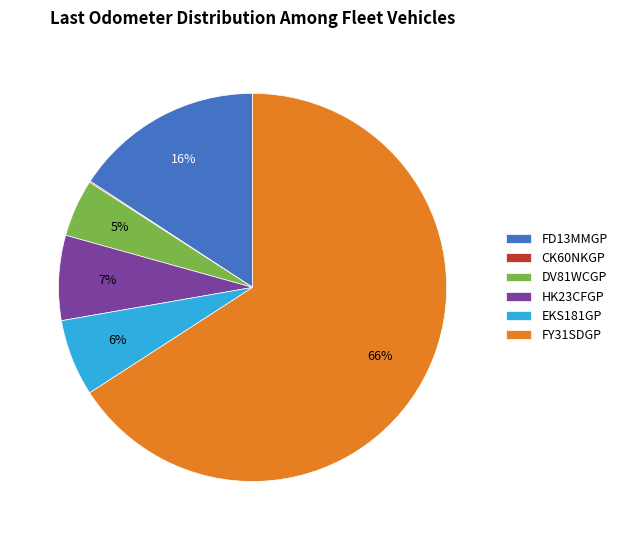

To the nearest percent, what is the difference between the HK23CFGP and DV81WCGP slice percentages?

2%